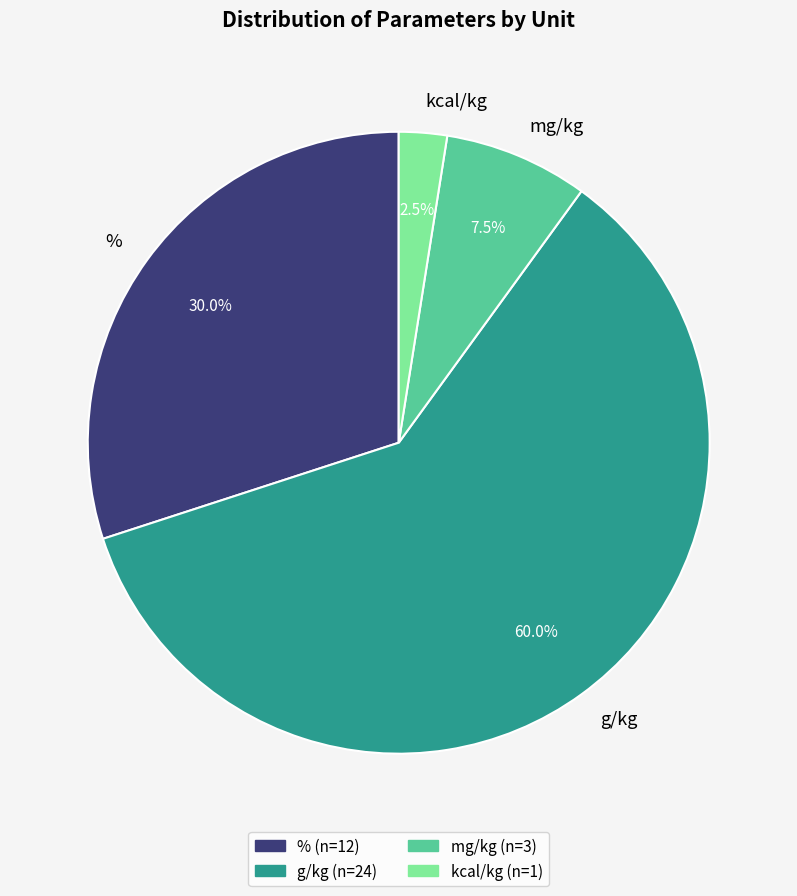

Rank the categories by value from highest to lowest.

g/kg, %, mg/kg, kcal/kg